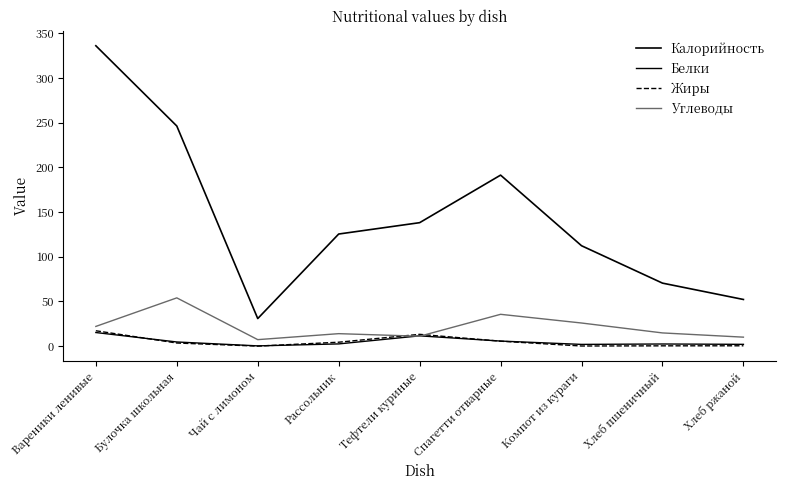

Reading left to right, list all the values displayed in this chart.

Калорийность: Вареники ленивые=336.2	Булочка школьная=246.4	Чай с лимоном=30.8	Рассольник=125.5	Тефтели куриные=138.2	Спагетти отварные=191.4	Компот из кураги=112.4	Хлеб пшеничный=70.5	Хлеб ржаной=52.2
Белки: Вареники ленивые=15.2	Булочка школьная=4.6	Чай с лимоном=0.3	Рассольник=2.5	Тефтели куриные=11.5	Спагетти отварные=5.7	Компот из кураги=1.9	Хлеб пшеничный=2.4	Хлеб ржаной=2.0
Жиры: Вареники ленивые=17.2	Булочка школьная=3.5	Чай с лимоном=0.0	Рассольник=4.4	Тефтели куриные=13.2	Спагетти отварные=5.5	Компот из кураги=0.1	Хлеб пшеничный=0.3	Хлеб ржаной=0.4
Углеводы: Вареники ленивые=22.0	Булочка школьная=54.0	Чай с лимоном=7.2	Рассольник=13.9	Тефтели куриные=11.1	Спагетти отварные=35.6	Компот из кураги=25.9	Хлеб пшеничный=14.8	Хлеб ржаной=10.0